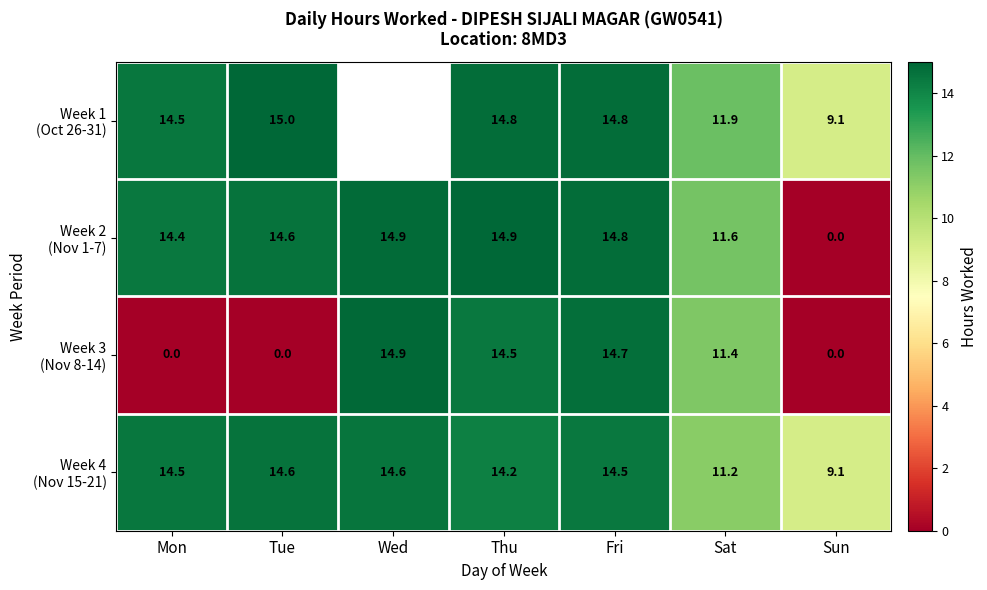

How many categories are shown in the chart?

7